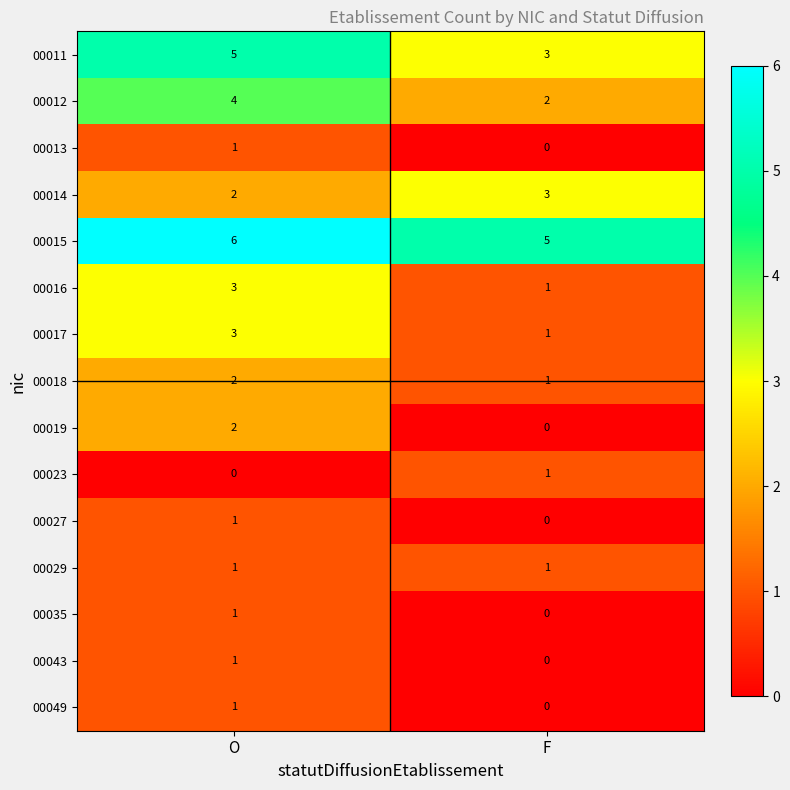

Reading left to right, list all the values displayed in this chart.

00011: O=5	F=3
00012: O=4	F=2
00013: O=1	F=0
00014: O=2	F=3
00015: O=6	F=5
00016: O=3	F=1
00017: O=3	F=1
00018: O=2	F=1
00019: O=2	F=0
00023: O=0	F=1
00027: O=1	F=0
00029: O=1	F=1
00035: O=1	F=0
00043: O=1	F=0
00049: O=1	F=0